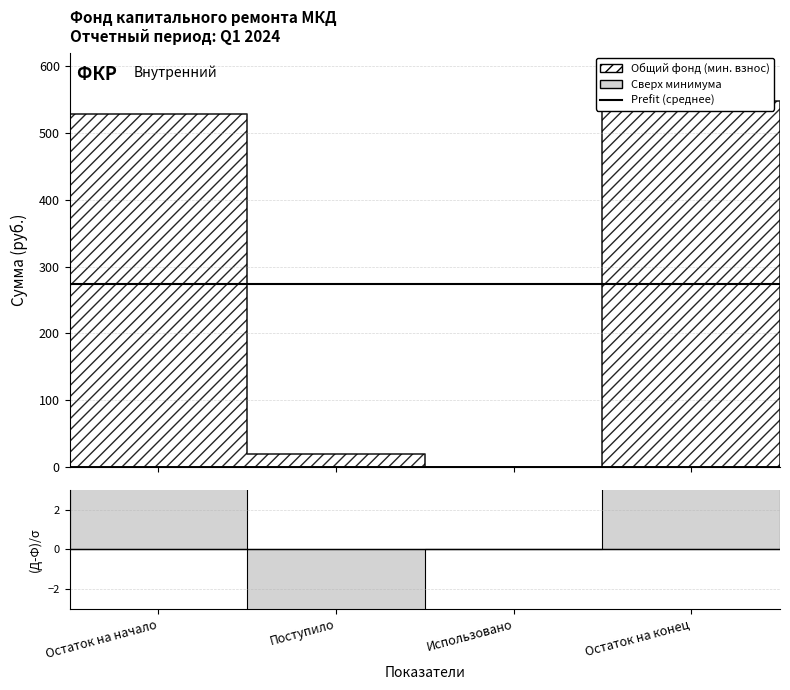

The value of за счет минимального взноса at Остаток на конец is 160.8. True or false?

False